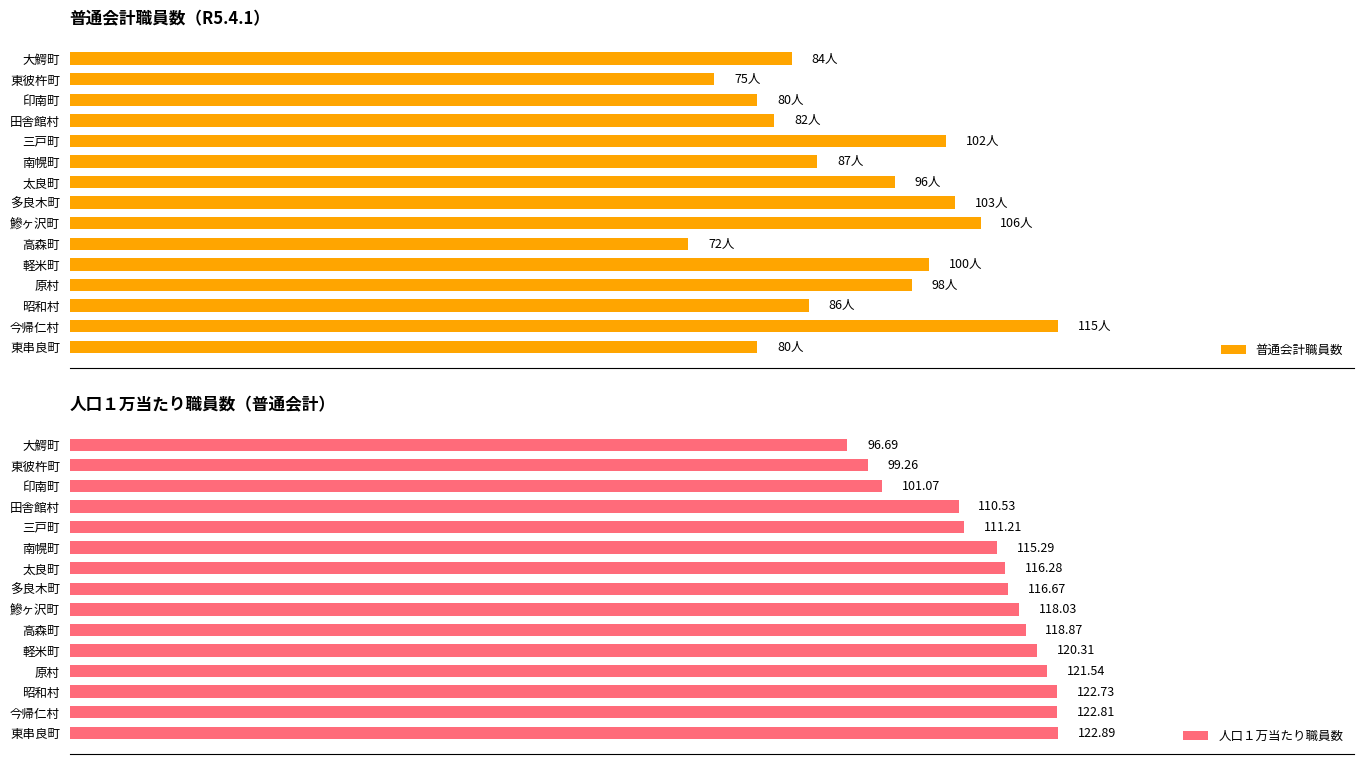

What is the value of the 普通会計職員数 bar at the 6th from the left?

87.0